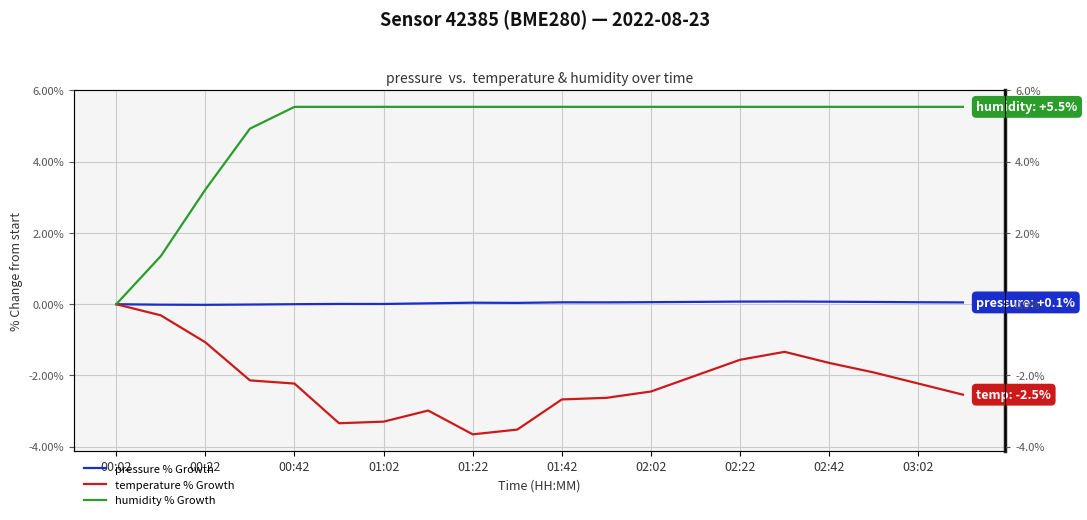

What is the approximate value of humidity % Growth at 01:22?

5.5